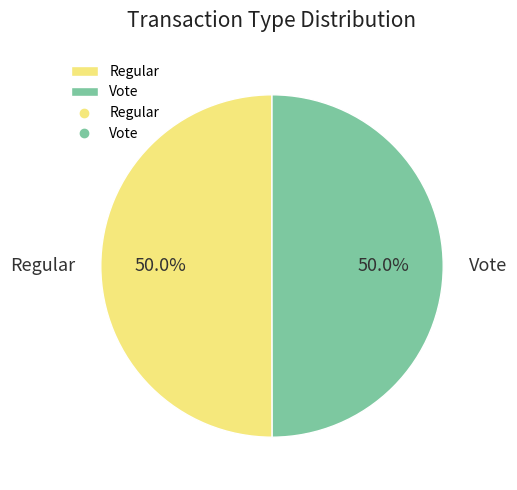

Approximately how many times larger is the value at Regular compared to Vote?

1.0